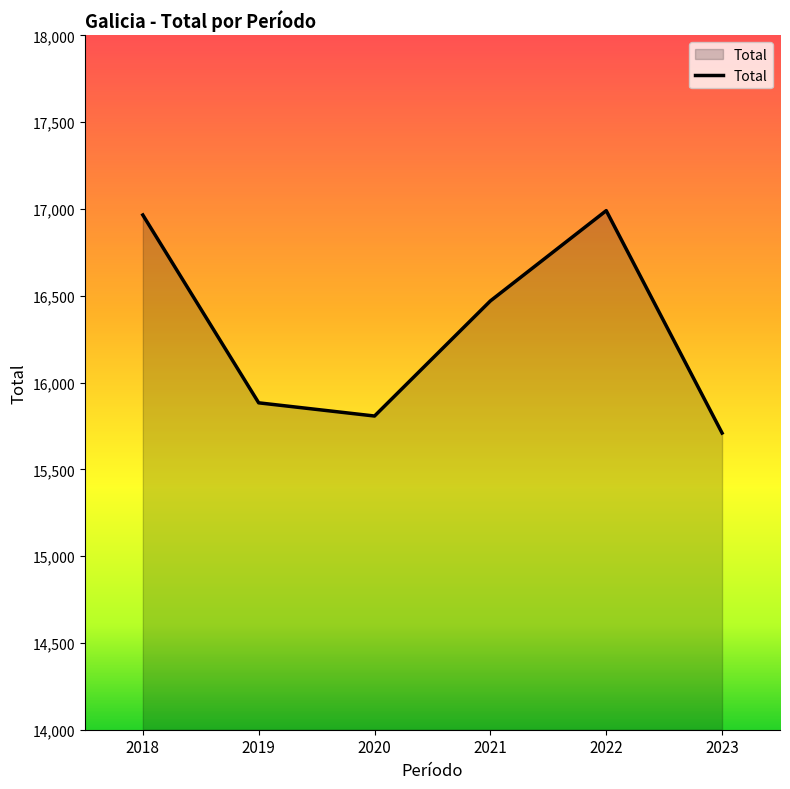

Which category has the lowest value across all series?

2023